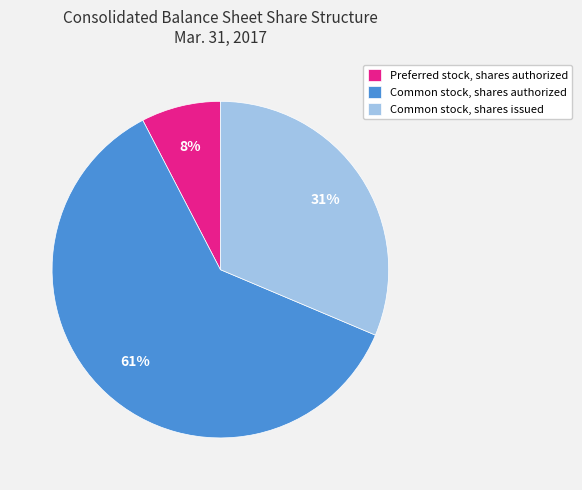

Do Preferred stock, shares authorized and Common stock, shares issued together represent more than half of the pie?

No